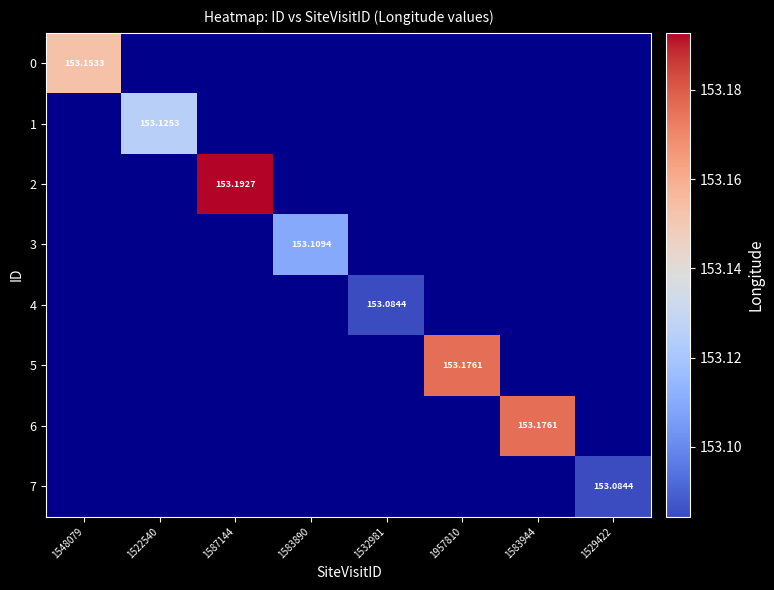

How many distinct data groups are displayed?

8